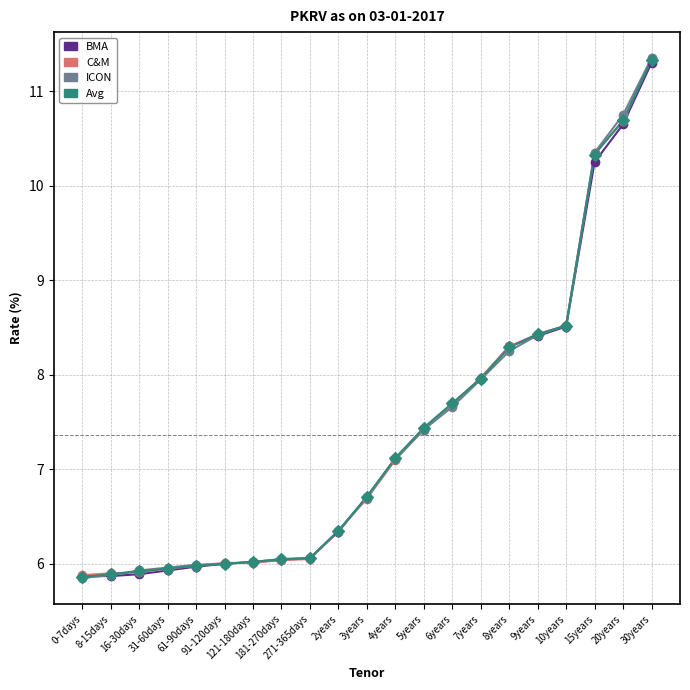

What are all the series names shown in the legend?

BMA, C&M, ICON, Avg